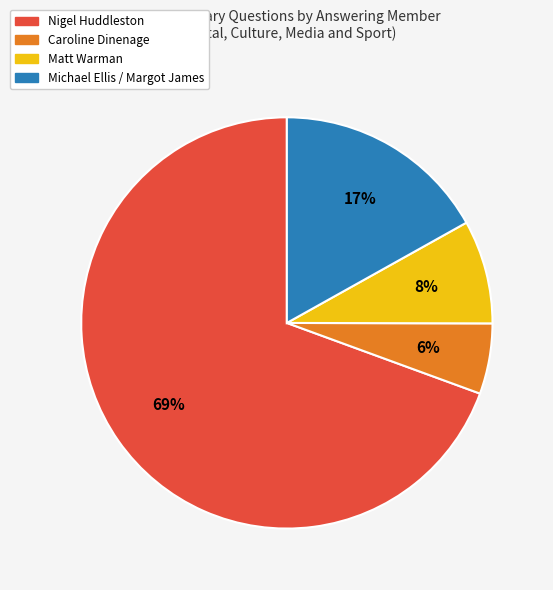

Rank the categories by value from lowest to highest.

Caroline Dinenage, Matt Warman, Michael Ellis / Margot James, Nigel Huddleston